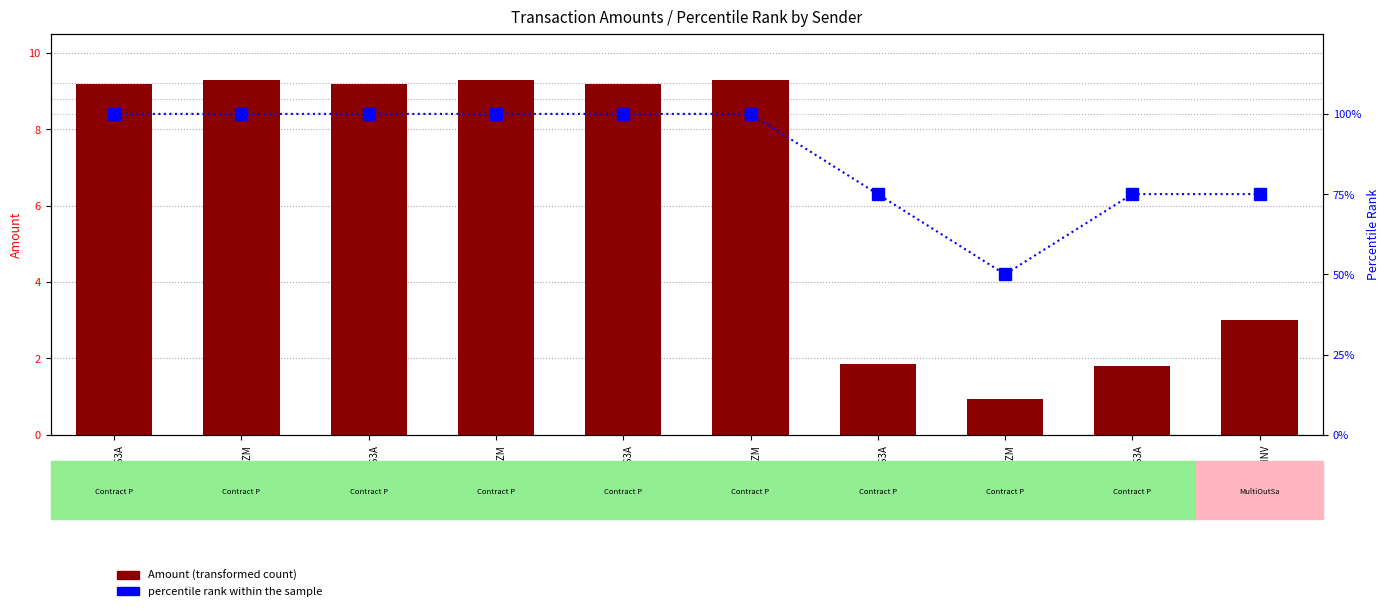

Count the number of categories in the chart.

10